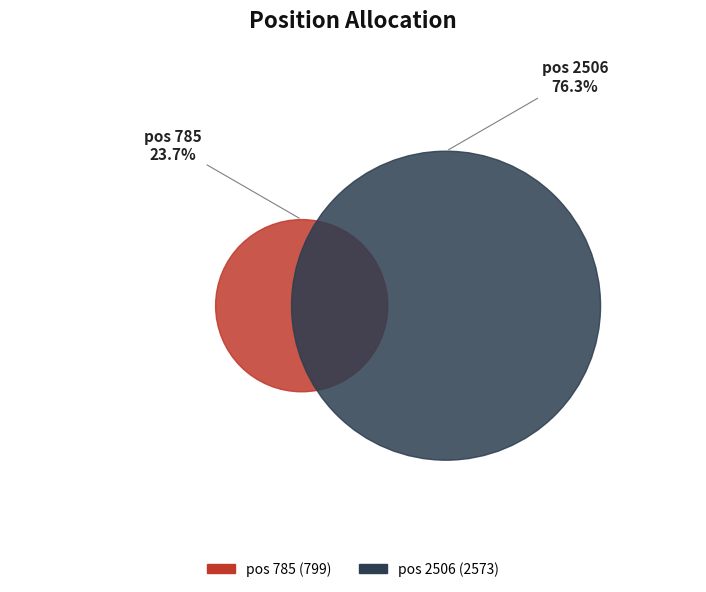

What is the ratio of the value at 785 to the value at 2506?

0.3